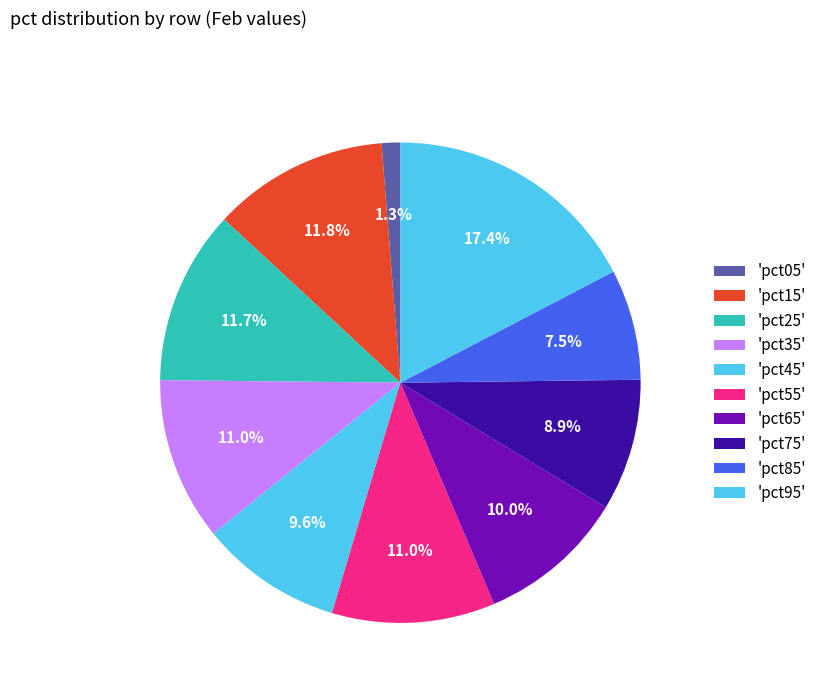

What is the smallest slice in the pie chart?

pct05